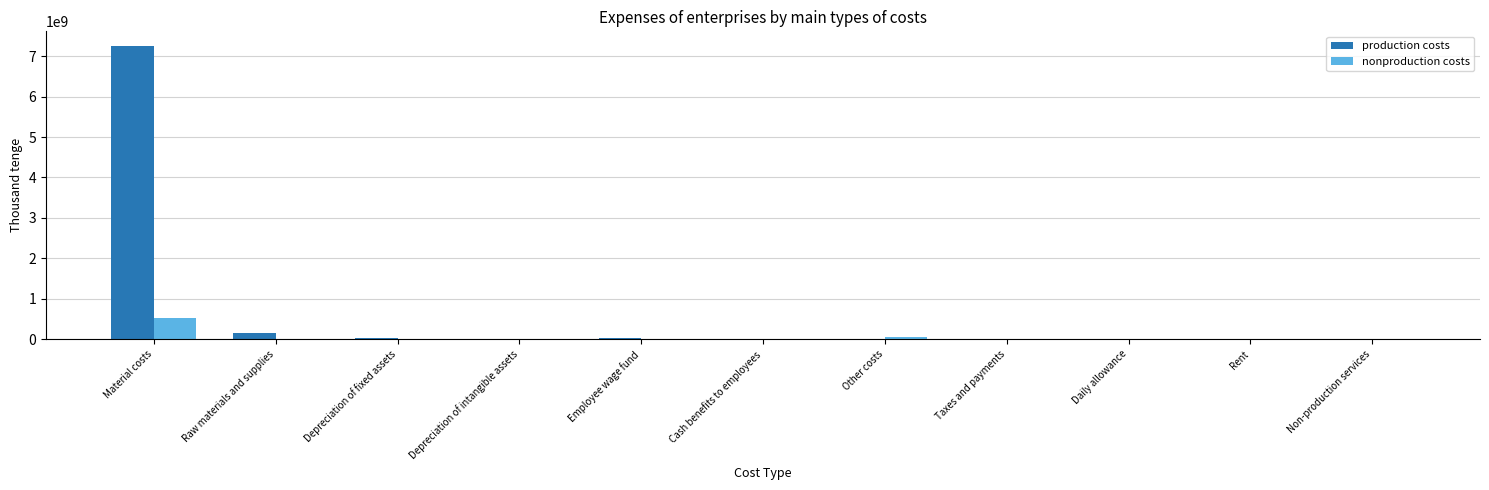

At which label is nonproduction costs closest to 262656354?

Other costs